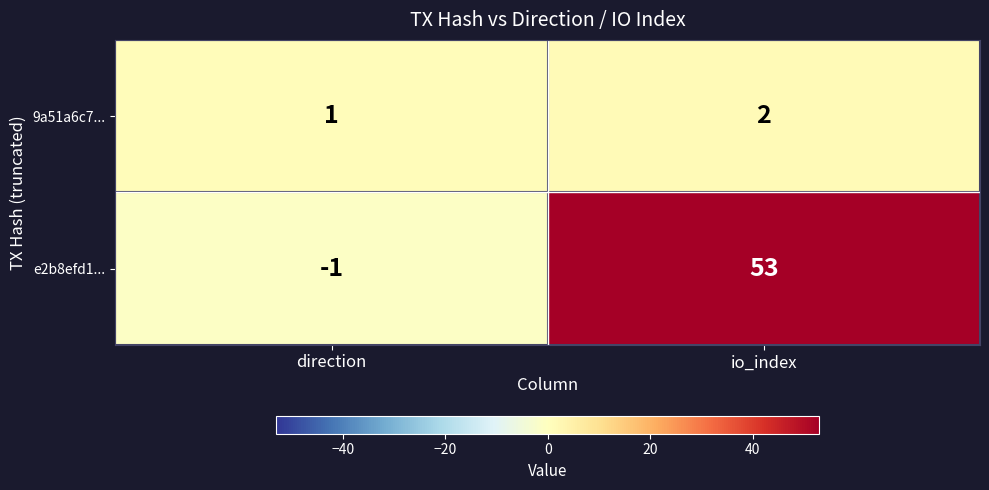

What is the sum of the 9a51a6c7... values at direction and io_index?

3